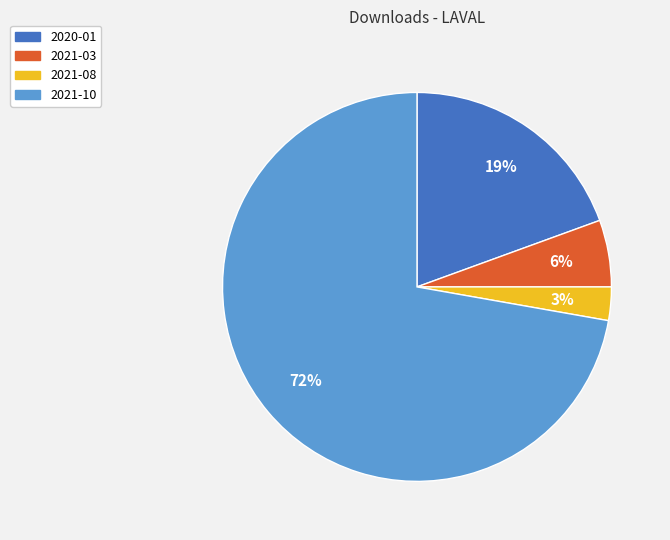

To the nearest percent, what portion does 2021-03 represent?

6%